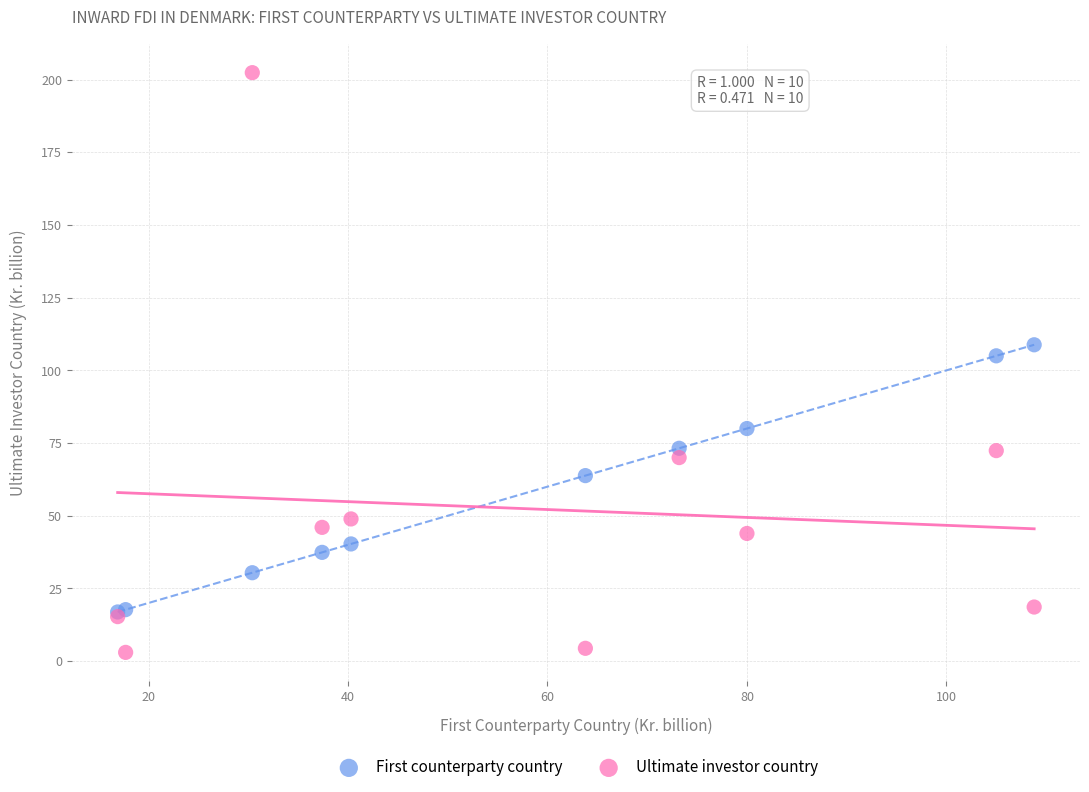

Across all series, what Y value is closest to 102?

105.0